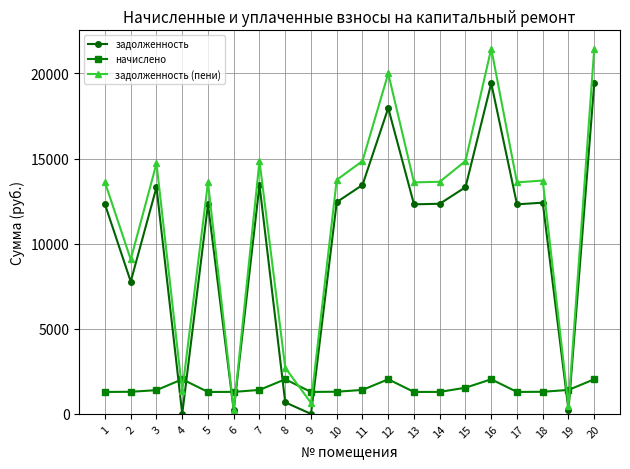

At which label is задолженность (пени) closest to 10837?

2